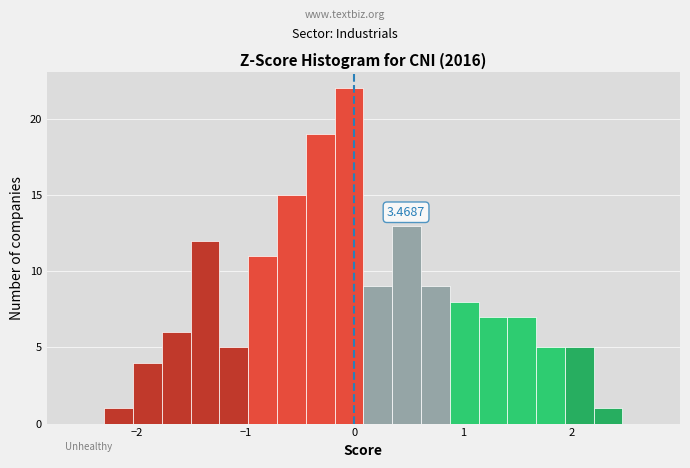

Around what value on the x-axis is the tallest bar? Give the approximate position of its centre, as read against the axis.

0.0